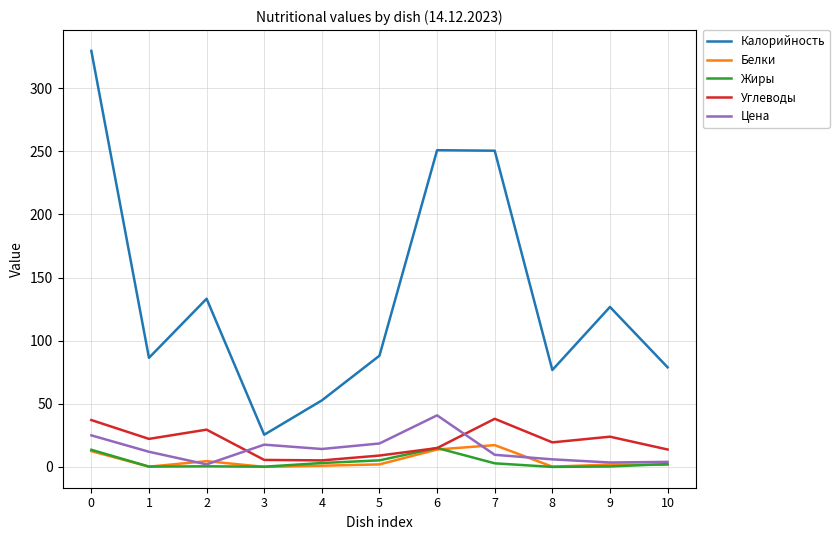

What are all the series names shown in the legend?

Калорийность, Белки, Жиры, Углеводы, Цена